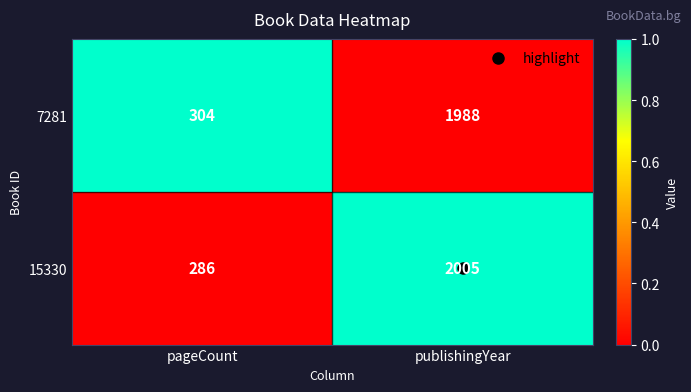

At which category is the sum across all series the highest?

publishingYear